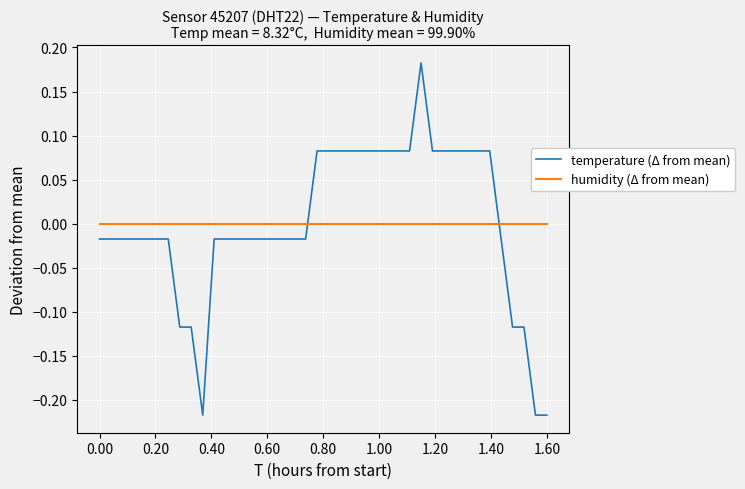

Which series ends up on top after the final intersection of humidity (Δ from mean) and temperature (Δ from mean)?

humidity (Δ from mean)